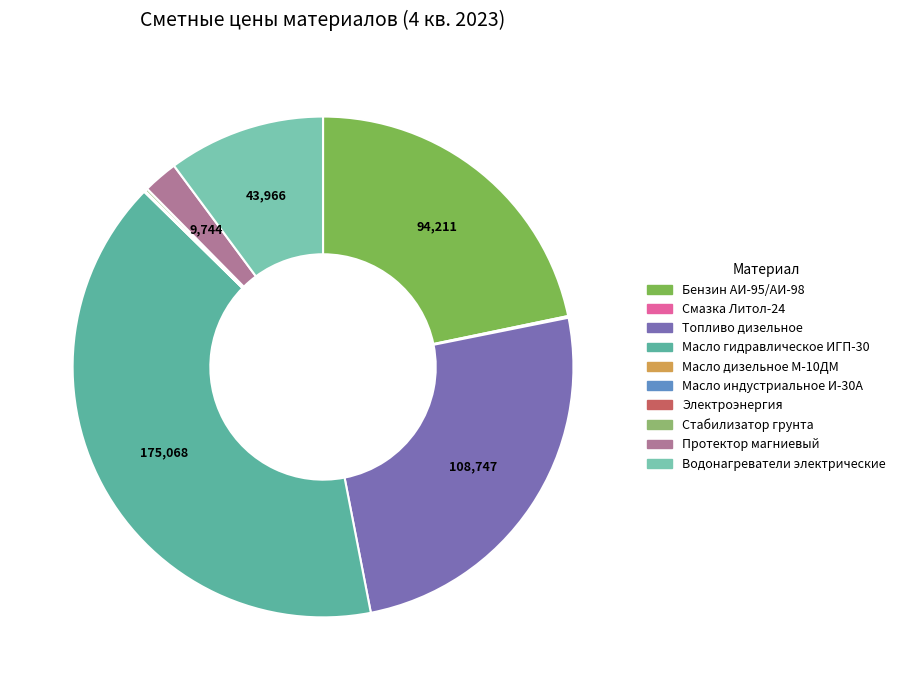

To the nearest percent, what is the difference between the largest and smallest slice percentages?

40%